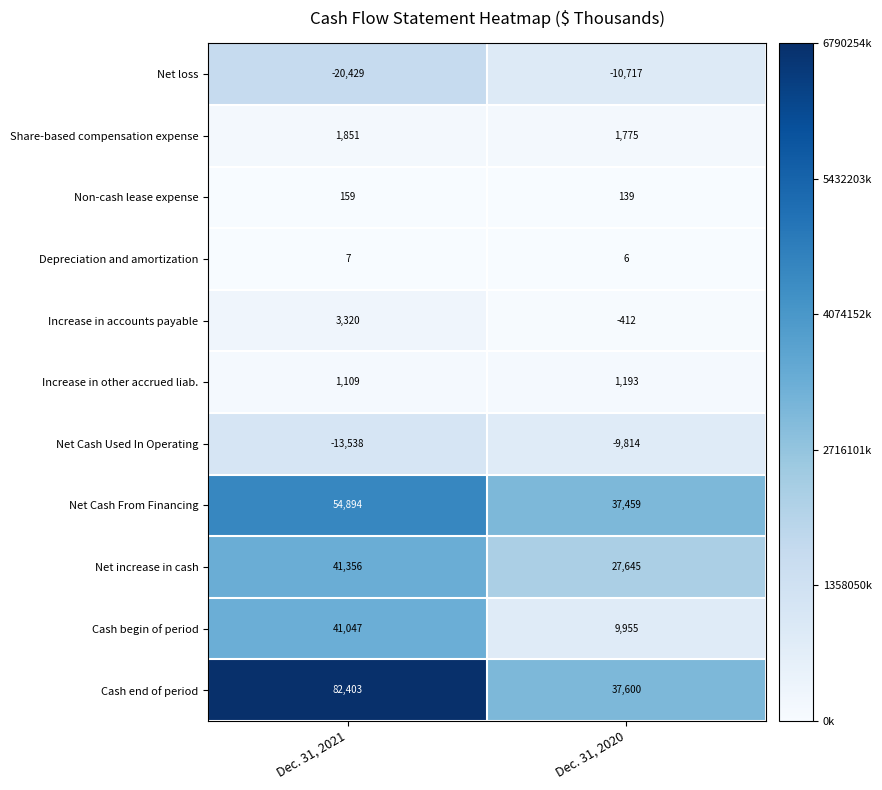

The Net increase in cash series shows 66269 at Dec. 31, 2021. True or false?

False